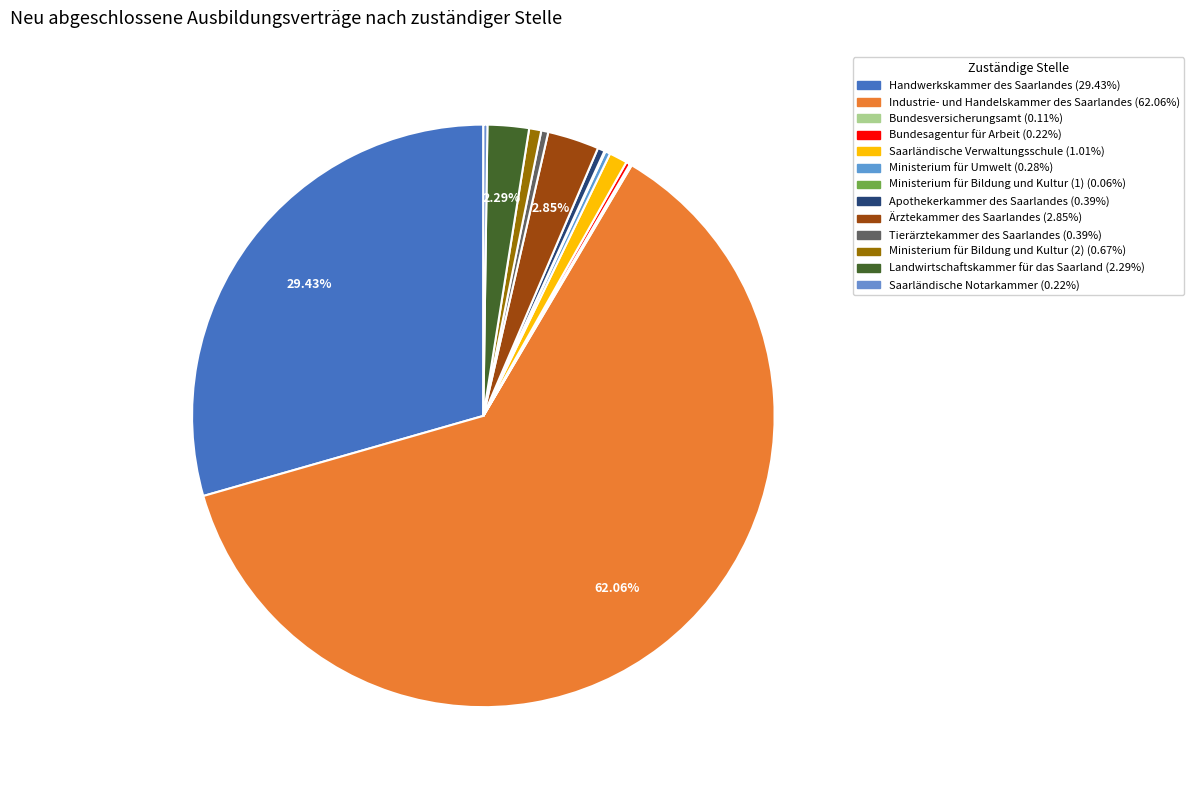

The Ministerium für Bildung und Kultur (1) slice represents 0% of the pie. True or false?

True